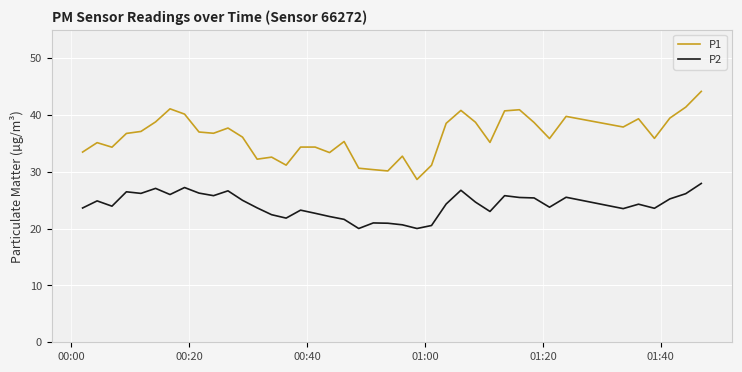

How many lines are shown in the chart?

2